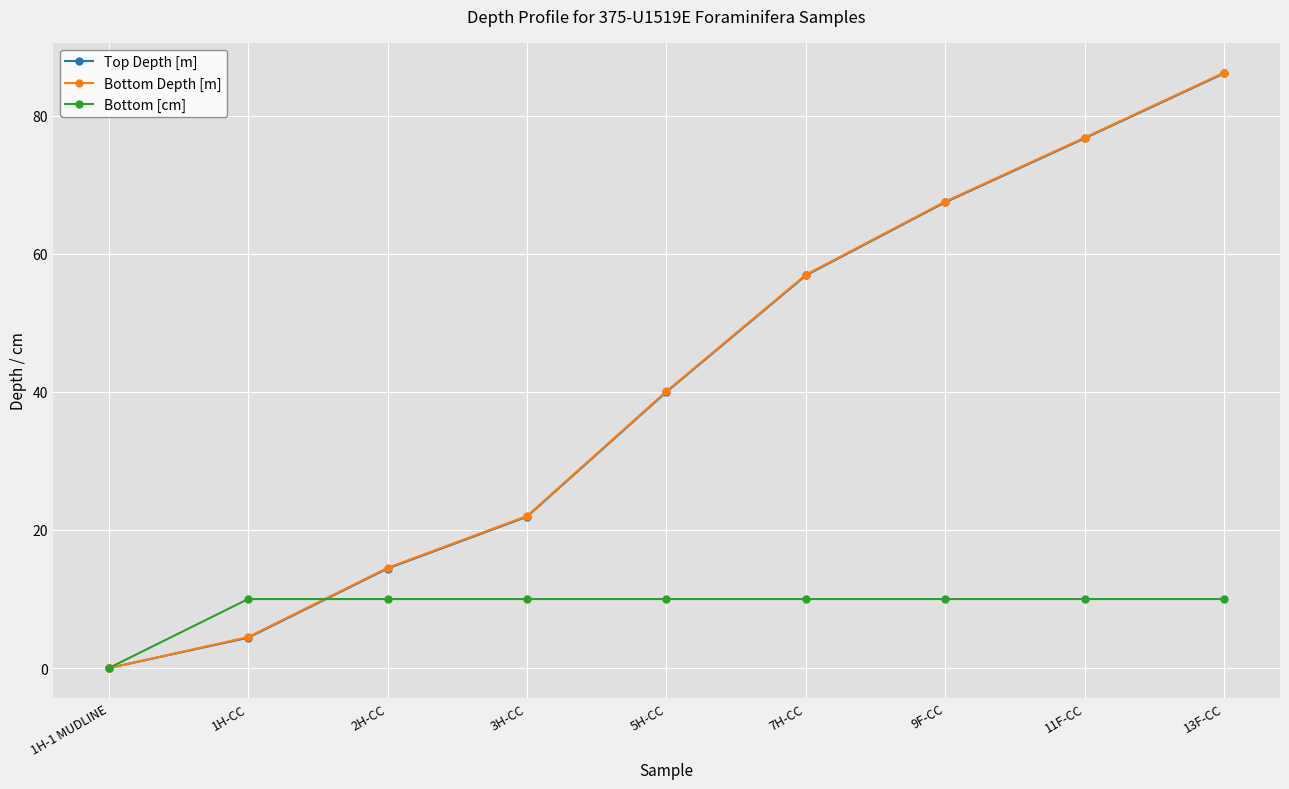

At which label does Top Depth [m] first exceed 39?

5H-CC